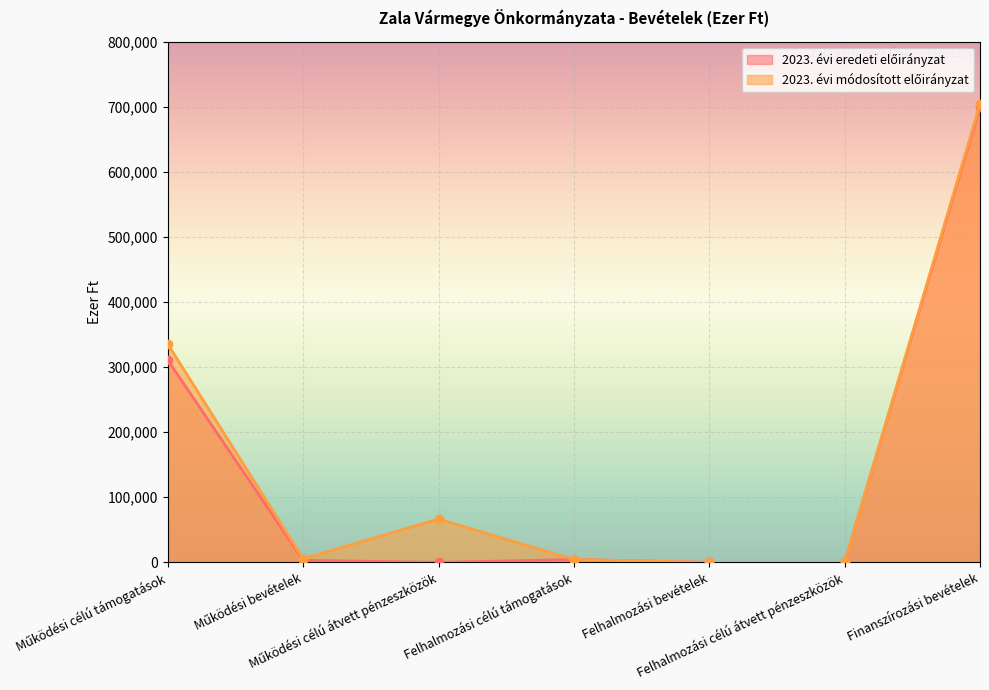

Is the value of 2023. évi eredeti előirányzat at Működési célú átvett pénzeszközök greater than the value of 2023. évi módosított előirányzat at Felhalmozási célú támogatások?

No